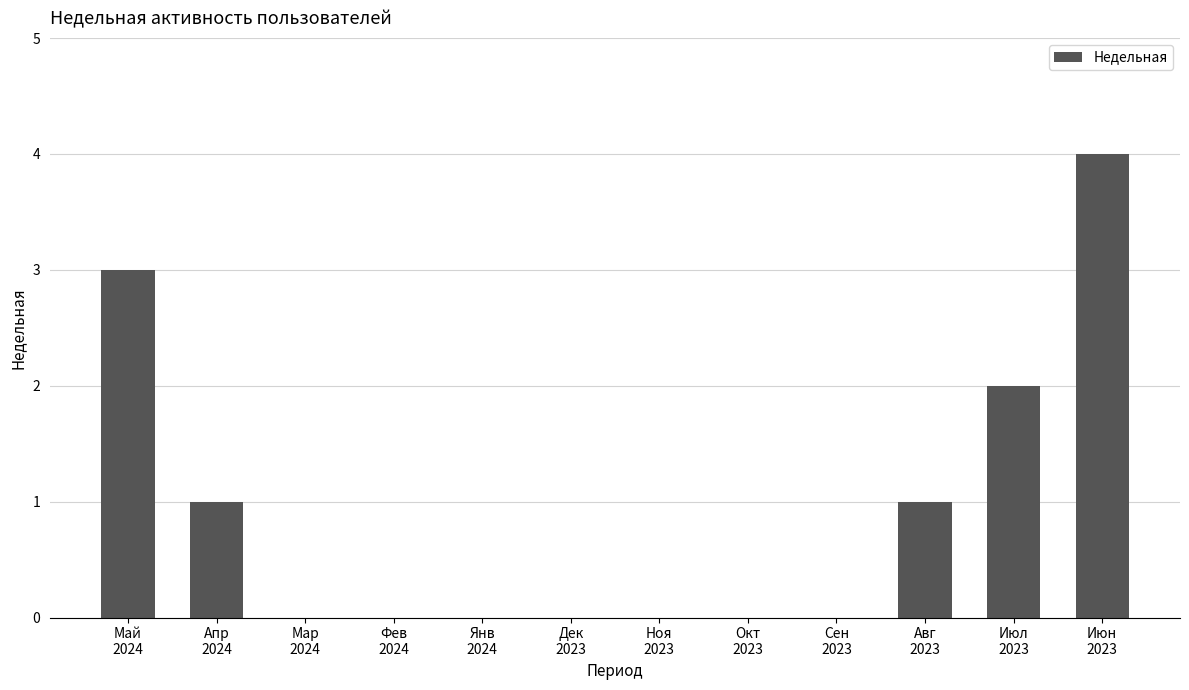

Reading left to right, extract all data points from this chart.

3	1	0	0	0	0	0	0	0	1	2	4